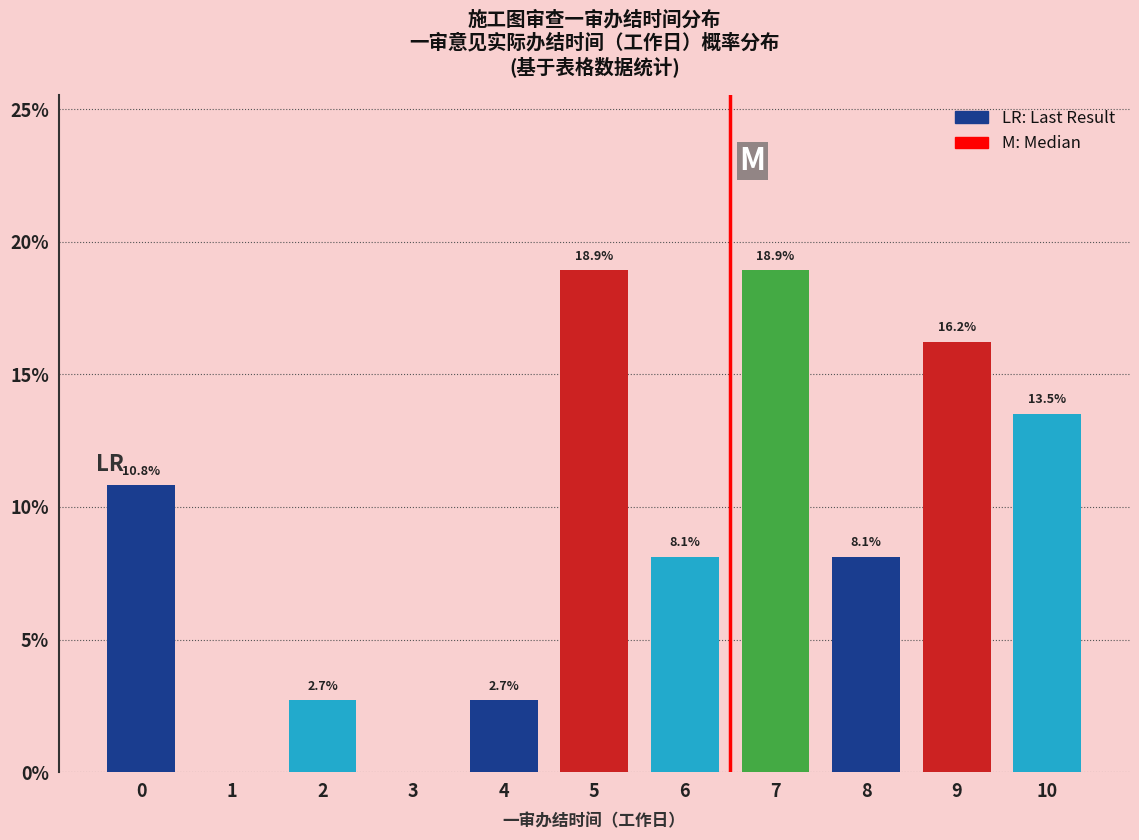

Reading right to left, list all the values displayed in this chart.

10=13.5	9=16.2	8=8.1	7=18.9	6=8.1	5=18.9	4=2.7	3=0.0	2=2.7	1=0.0	0=10.8